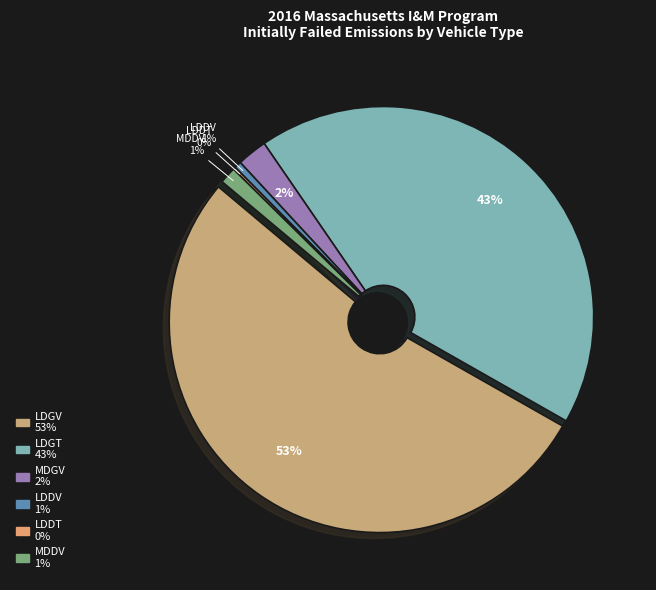

Rank the categories by value from highest to lowest.

LDGV, LDGT, MDGV, MDDV, LDDV, LDDT